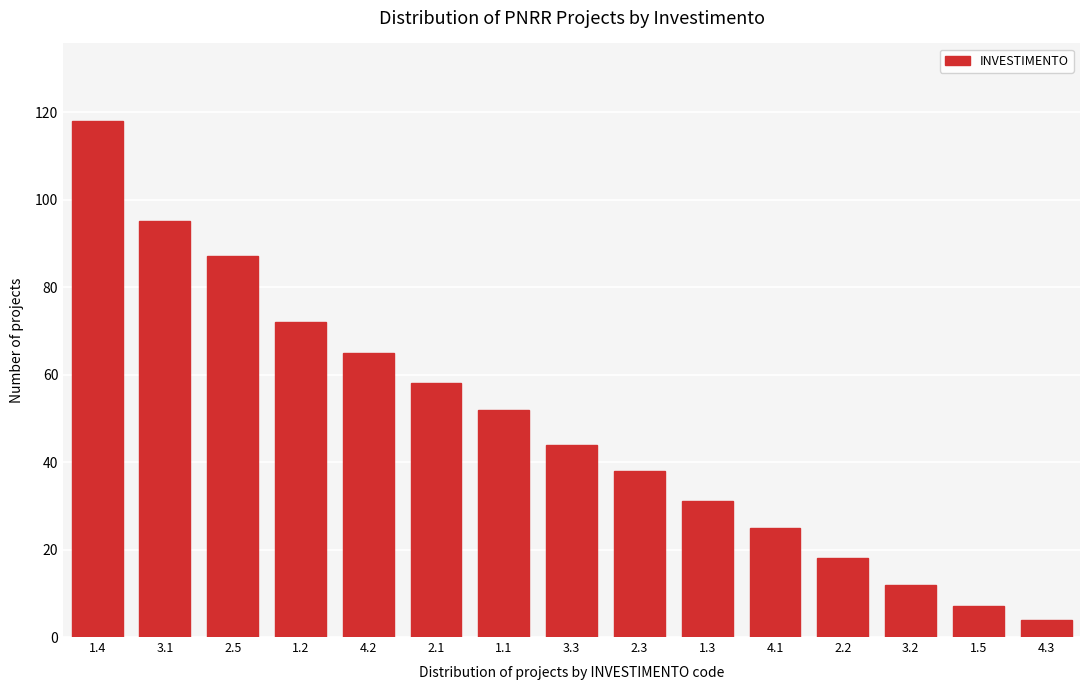

Reading left to right, list all the values displayed in this chart.

1.4=118	3.1=95	2.5=87	1.2=72	4.2=65	2.1=58	1.1=52	3.3=44	2.3=38	1.3=31	4.1=25	2.2=18	3.2=12	1.5=7	4.3=4